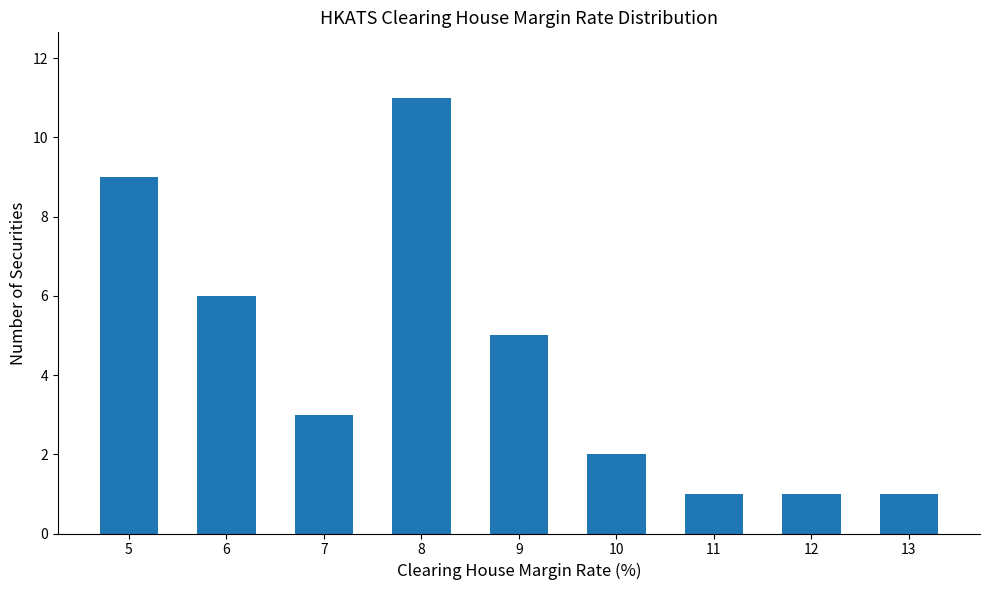

At which category does the chart reach its peak across all series?

8